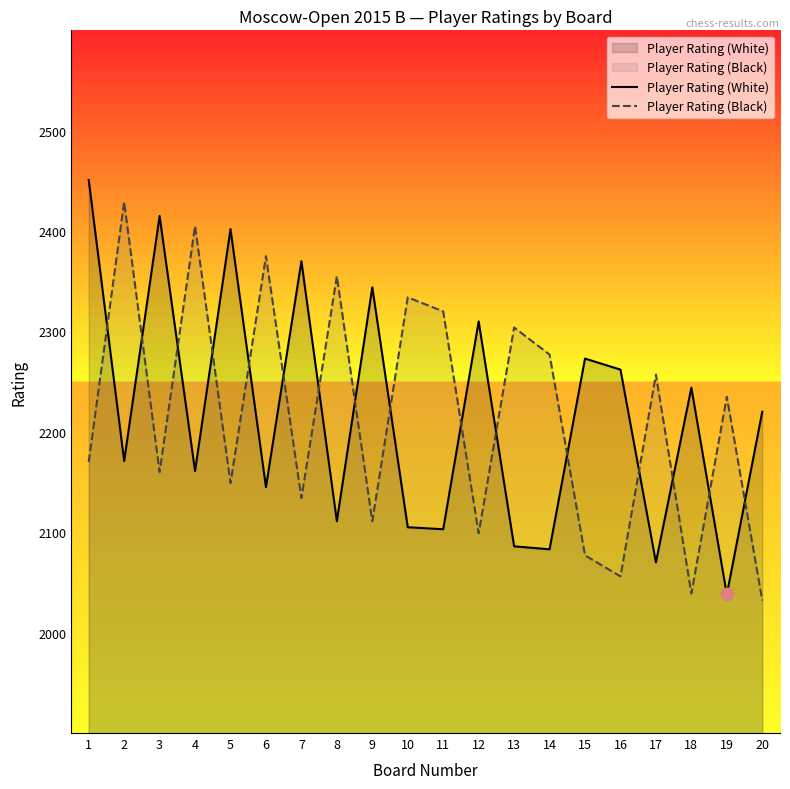

Which series contains the highest Y value?

Player Rating (White)